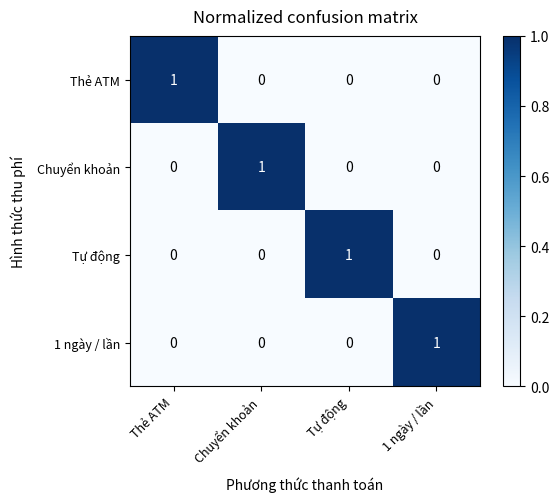

Reading right to left, extract all data points from this chart.

Thẻ ATM: 0	0	0	1
Chuyển khoản: 0	0	1	0
Tự động: 0	1	0	0
1 ngày / lần: 1	0	0	0